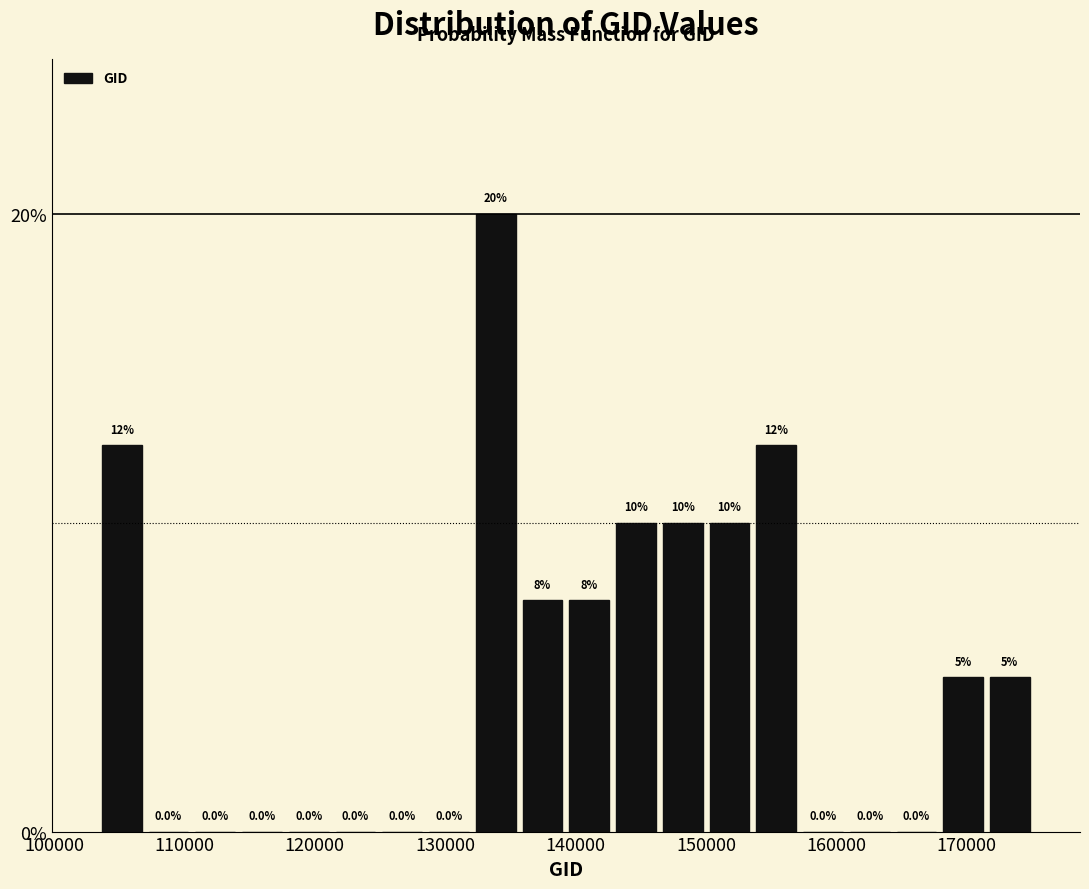

Around what value on the x-axis is the tallest bar? Give the approximate position of its centre, as read against the axis.

134000